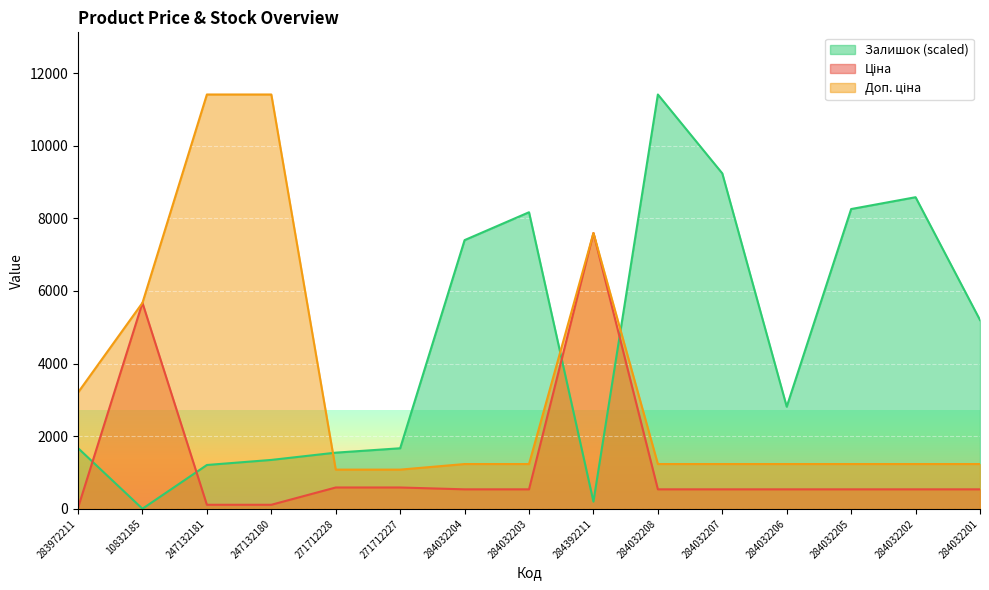

Rank the series at 284392211 from highest to lowest value.

Ціна, Доп. ціна, Залишок